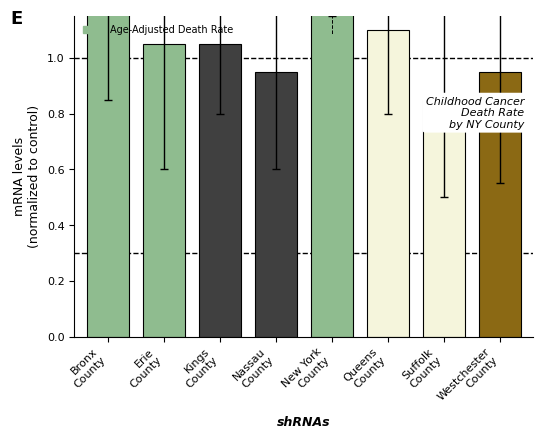

Count the number of data series in this chart.

1